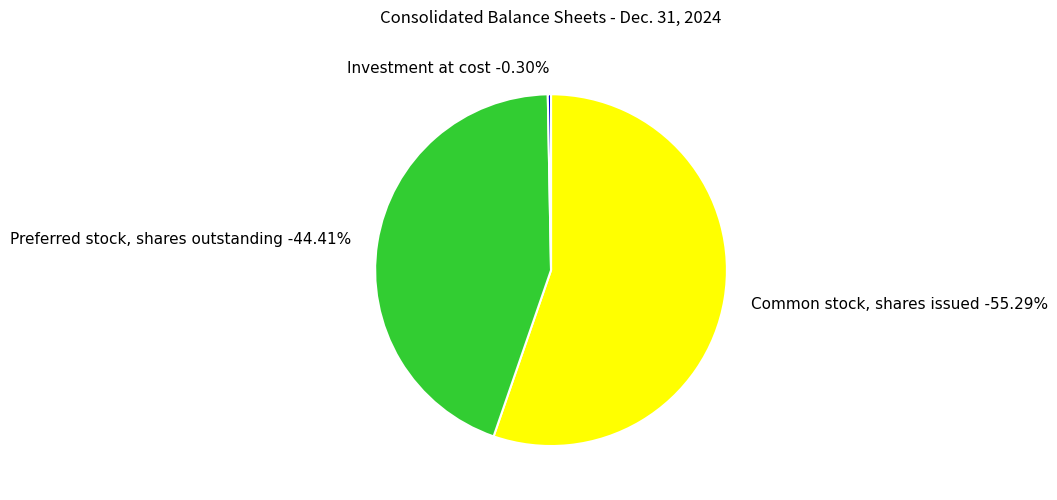

How many slices are in this pie chart?

3